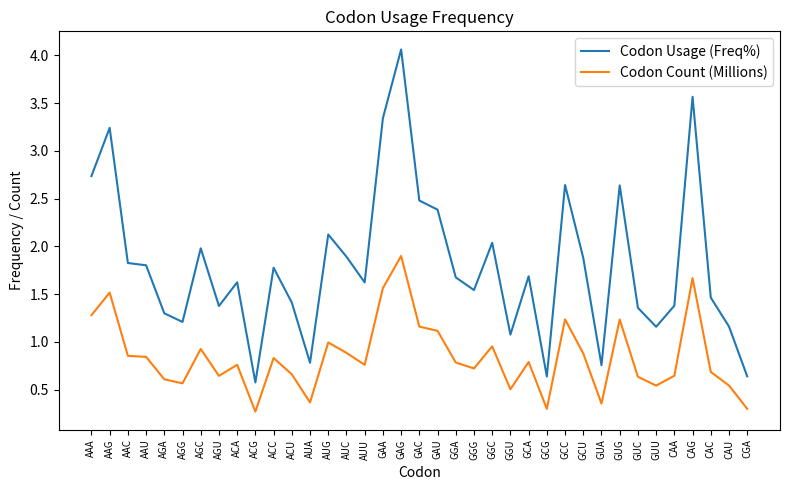

What is the sum of the Codon Usage (Freq%) values at GUU and AGG?

2.4